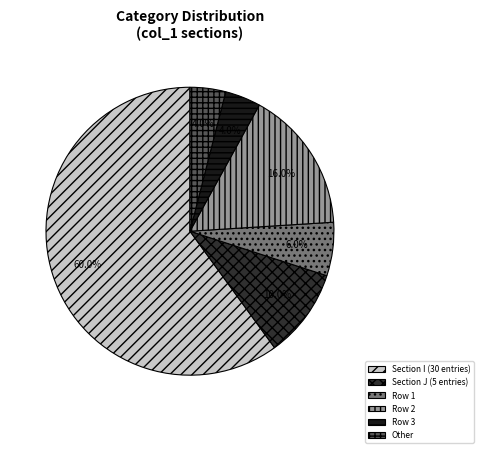

What portion of the pie excludes Other?

96.0%